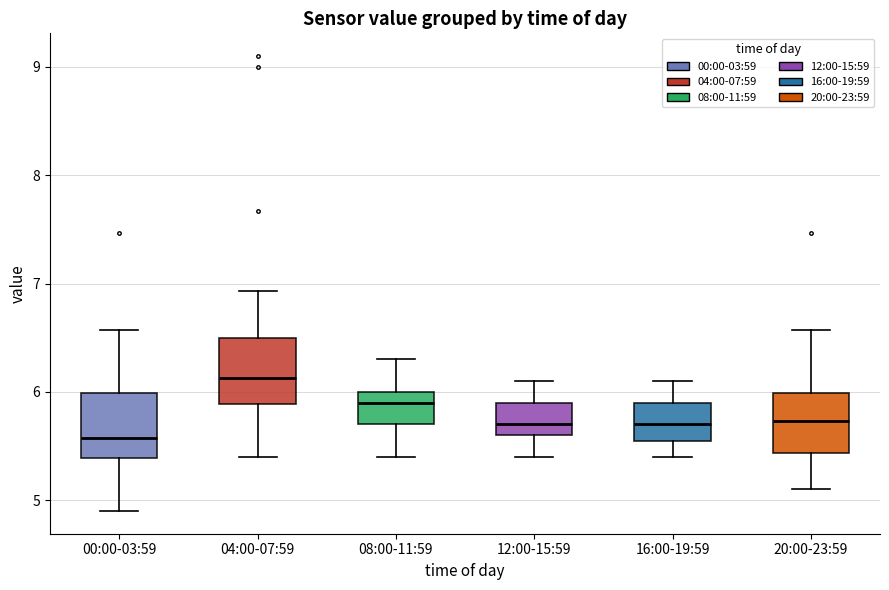

Which box has the lowest median line?

00:00-03:59